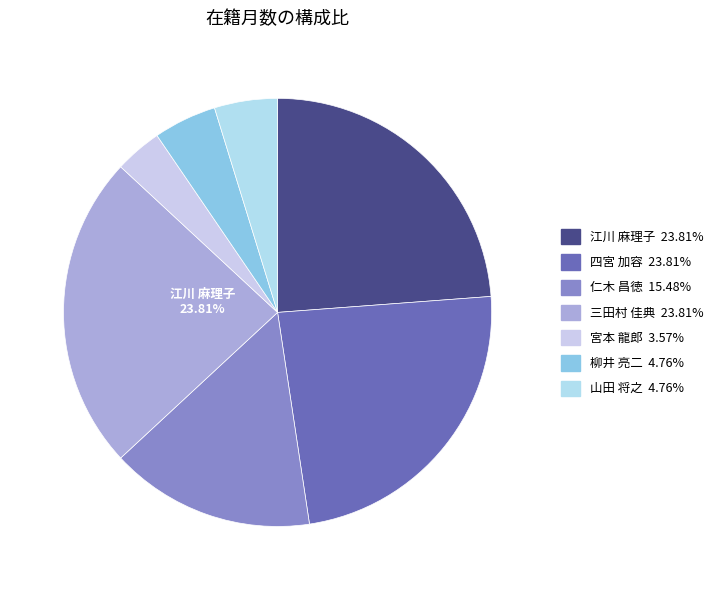

Is there any slice that represents more than half of the pie?

No